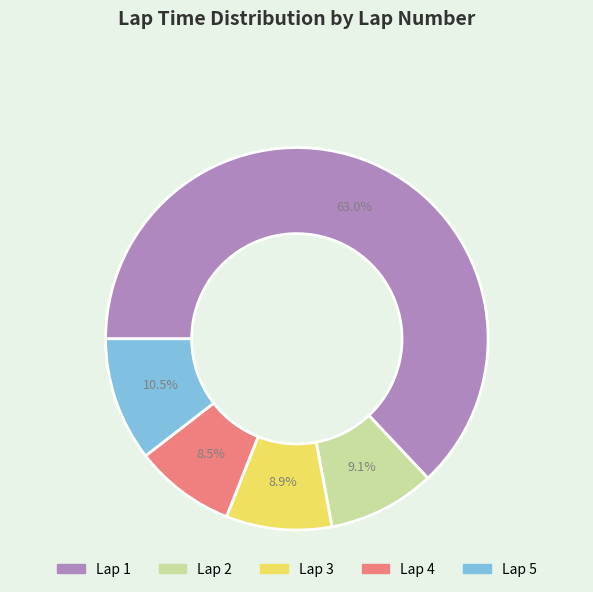

Combined, what portion of the pie is Lap 3 and Lap 1?

71.9%